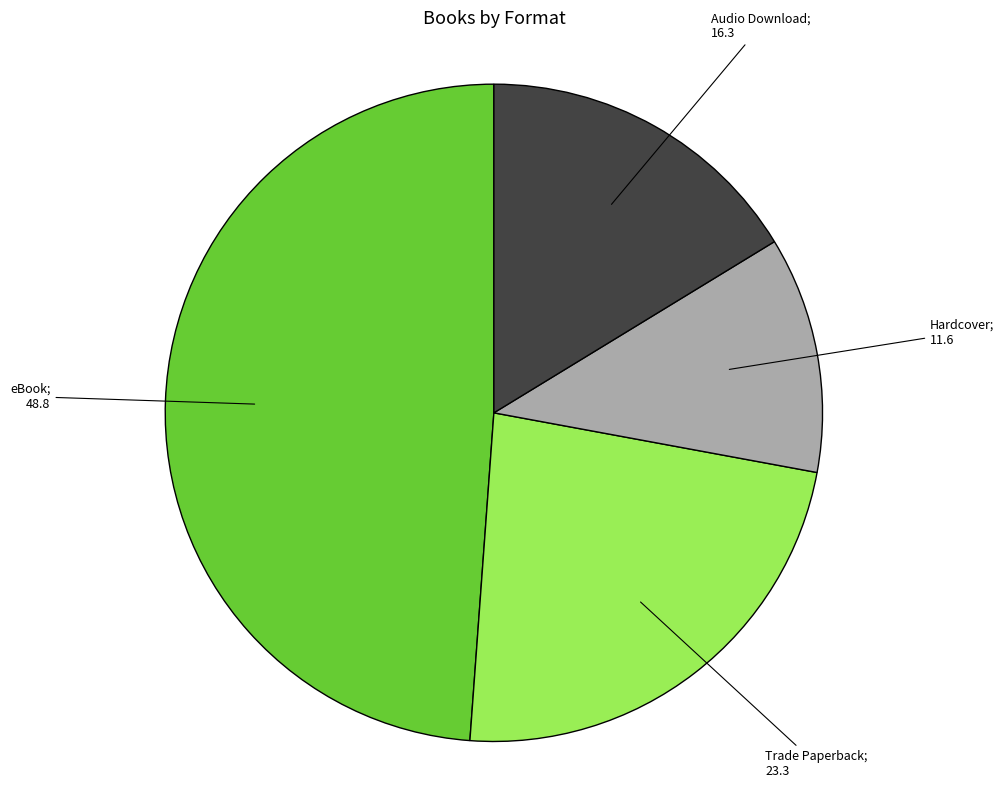

Is there a majority slice in this chart?

No